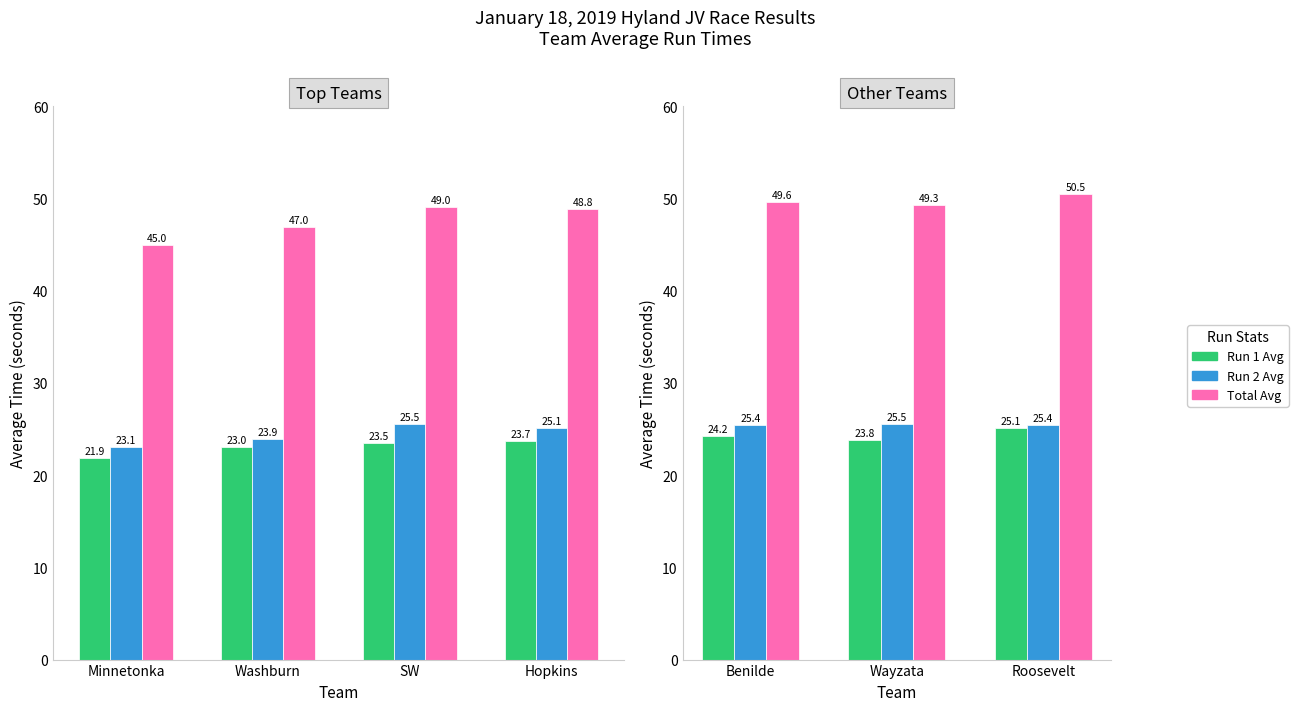

Does the chart contain any negative values?

No